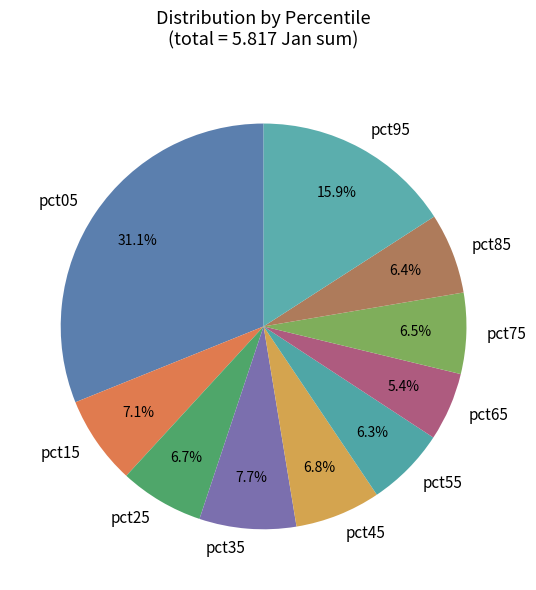

Which slice is the smallest?

pct65